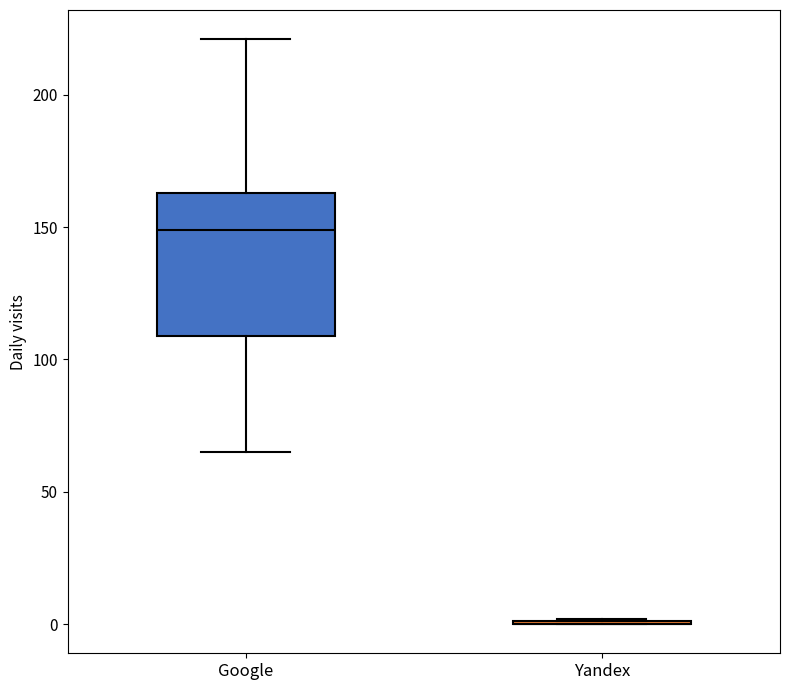

Reading left to right, read every box against the y-axis: the position of its median line, the range the box covers, and the ends of its whiskers. The values are not printed on the chart, so give them approximately, as read against the axis.

Google: median 150, box 110 to 165, whiskers 65 to 220
Yandex: box collapsed to a line at 0, whiskers 0 to 0